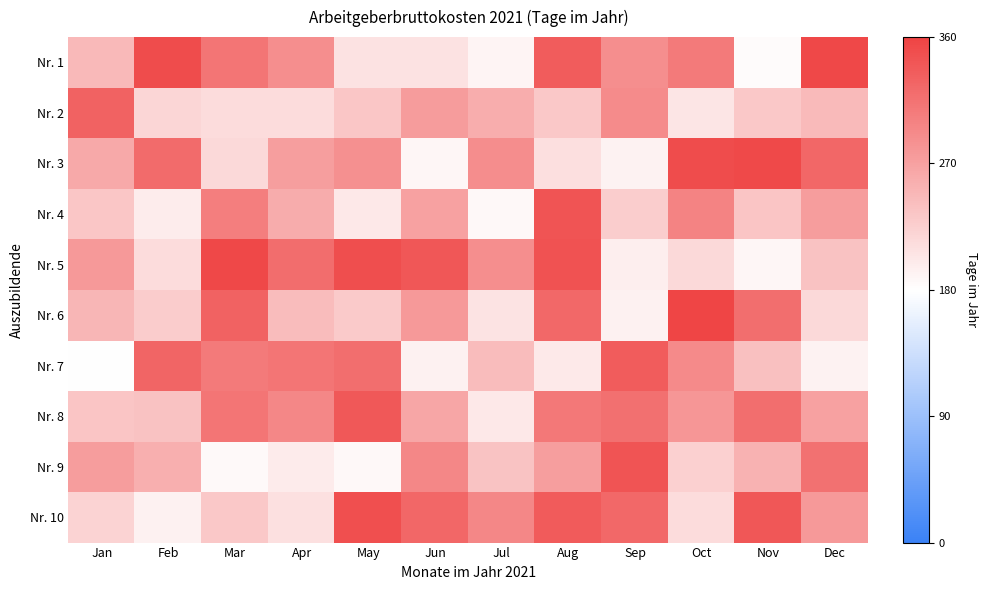

Reading left to right, extract all data points from this chart.

Nr. 1: Jan=247.4	Feb=351.1	Mar=311.8	Apr=287.8	May=208.1	Jun=208.1	Jul=190.5	Aug=335.9	Sep=288.2	Oct=307.5	Nov=183.7	Dec=354.6
Nr. 2: Jan=329.8	Feb=218.2	Mar=212.7	Apr=213.0	May=234.8	Jun=274.5	Jul=257.8	Aug=232.4	Sep=290.1	Oct=205.1	Nov=232.6	Dec=245.9
Nr. 3: Jan=262.1	Feb=321.3	Mar=215.9	Apr=272.6	May=286.6	Jun=188.4	Jul=289.4	Aug=210.7	Sep=191.7	Oct=350.8	Nov=353.8	Dec=325.5
Nr. 4: Jan=234.8	Feb=197.6	Mar=303.2	Apr=259.2	May=202.0	Jun=269.1	Jul=186.2	Aug=343.7	Sep=226.6	Oct=299.3	Nov=236.1	Dec=273.6
Nr. 5: Jan=278.4	Feb=213.3	Mar=354.5	Apr=319.5	May=349.1	Jun=341.1	Jul=287.6	Aug=345.9	Sep=195.9	Oct=215.3	Nov=188.1	Dec=238.6
Nr. 6: Jan=250.0	Feb=228.8	Mar=329.2	Apr=244.2	May=230.6	Jun=277.7	Jul=205.4	Aug=324.4	Sep=193.4	Oct=357.6	Nov=319.0	Dec=215.8
Nr. 7: Jan=181.0	Feb=326.8	Mar=307.2	Apr=311.2	May=318.8	Jun=193.3	Jul=244.5	Aug=200.9	Sep=335.4	Oct=292.2	Nov=239.6	Dec=191.4
Nr. 8: Jan=236.0	Feb=238.5	Mar=311.3	Apr=294.8	May=339.7	Jun=265.0	Jul=201.5	Aug=308.4	Sep=316.9	Oct=281.0	Nov=318.8	Dec=268.9
Nr. 9: Jan=274.1	Feb=257.0	Mar=184.6	Apr=199.4	May=185.7	Jun=294.6	Jul=236.6	Aug=271.5	Sep=343.4	Oct=224.9	Nov=253.9	Dec=316.0
Nr. 10: Jan=221.2	Feb=193.9	Mar=232.2	Apr=209.0	May=347.3	Jun=325.5	Jul=294.0	Aug=336.9	Sep=324.7	Oct=213.6	Nov=340.7	Dec=277.1